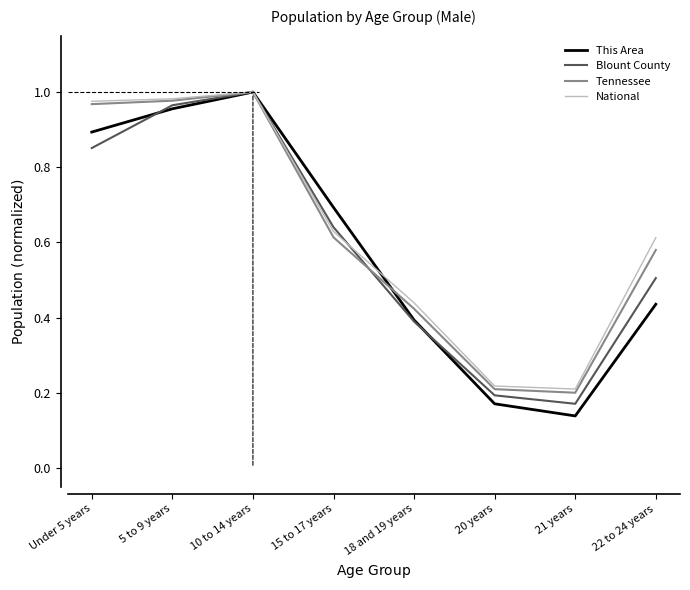

What are all the series names shown in the legend?

This Area, Blount County, Tennessee, National